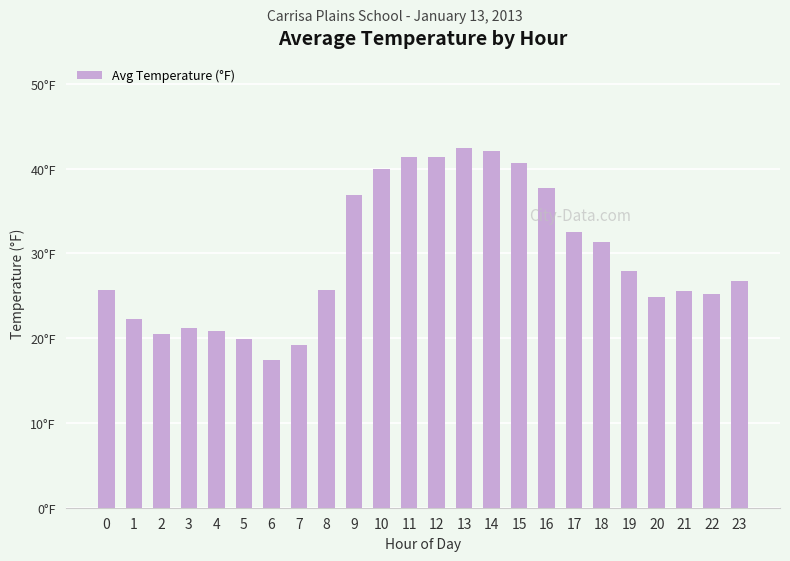

Which category has the highest value across all series?

13